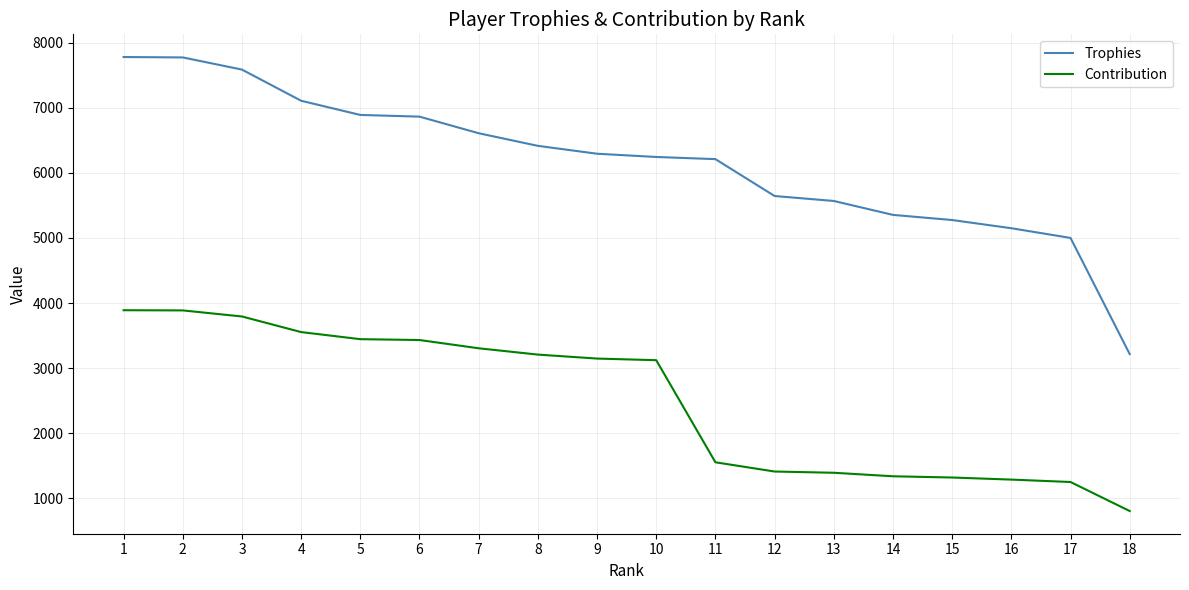

What is the highest value of the Contribution series?

3890